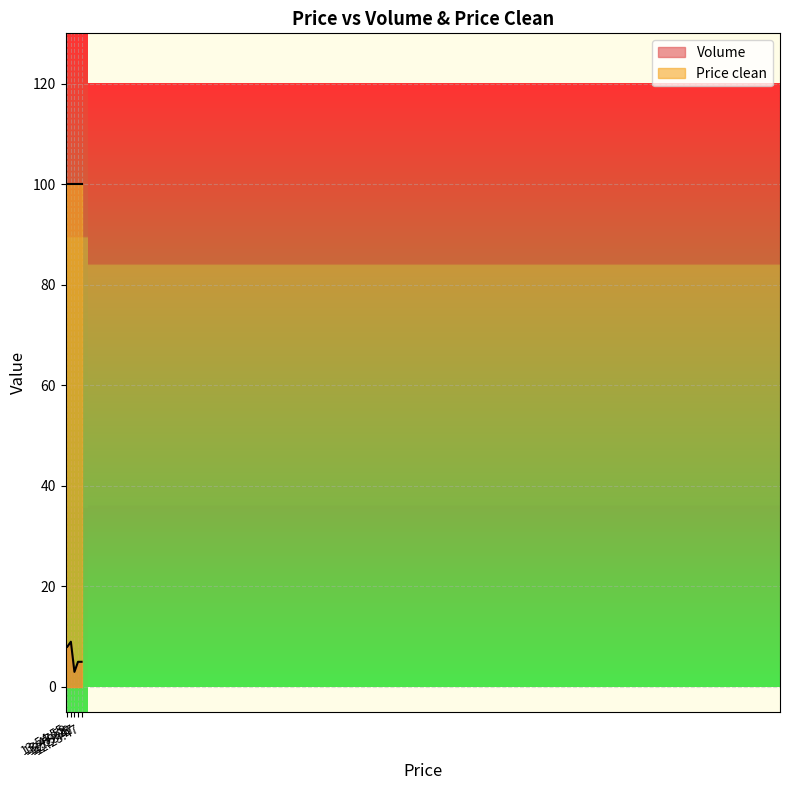

How many categories are shown in the chart?

5